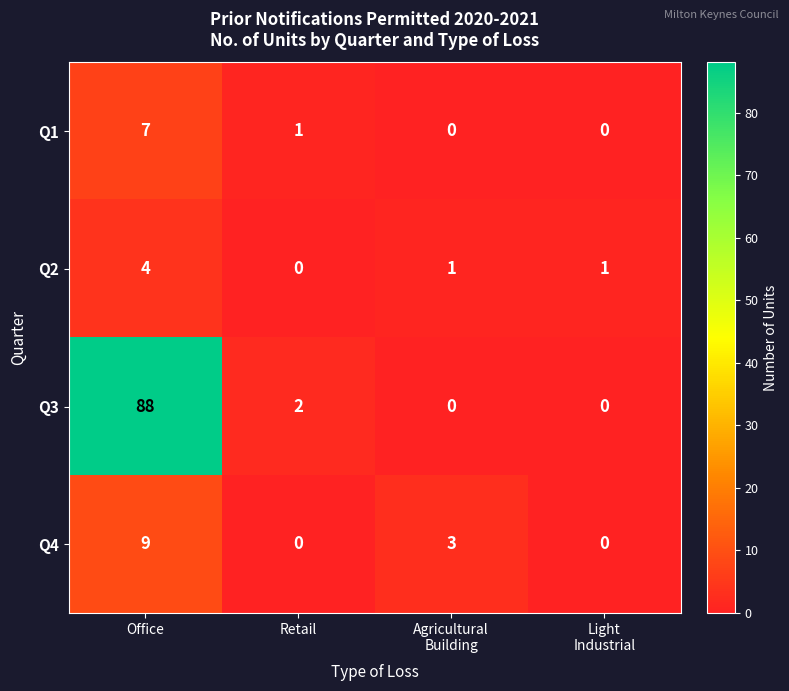

What is the sum of all Q4 values?

12